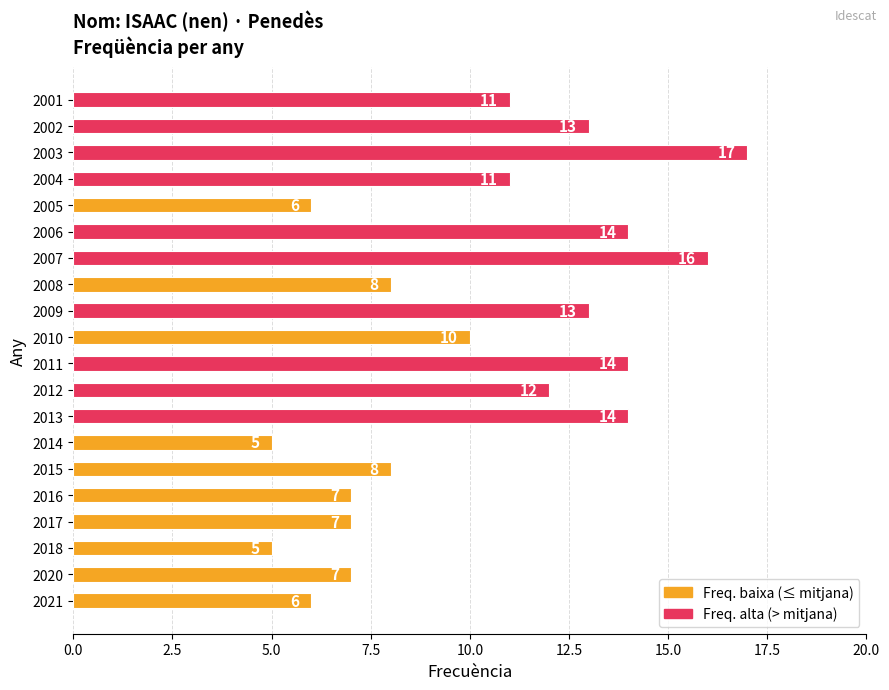

How many bars are there in total?

20